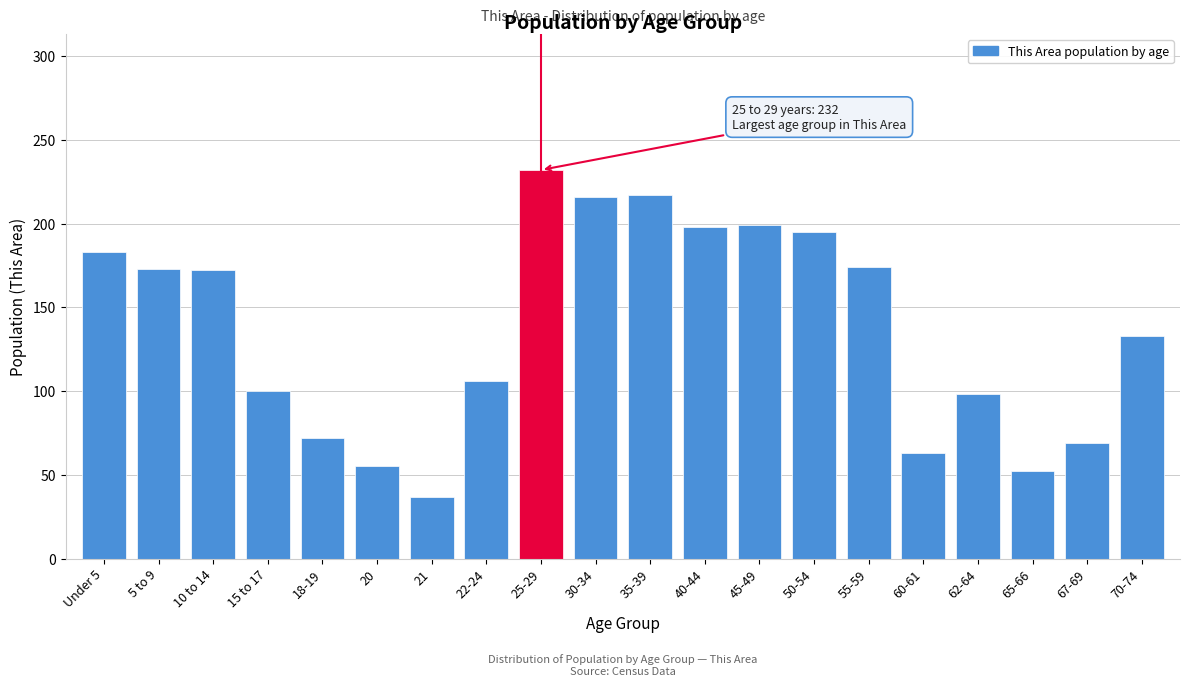

What is the difference between the second highest and minimum values?

180